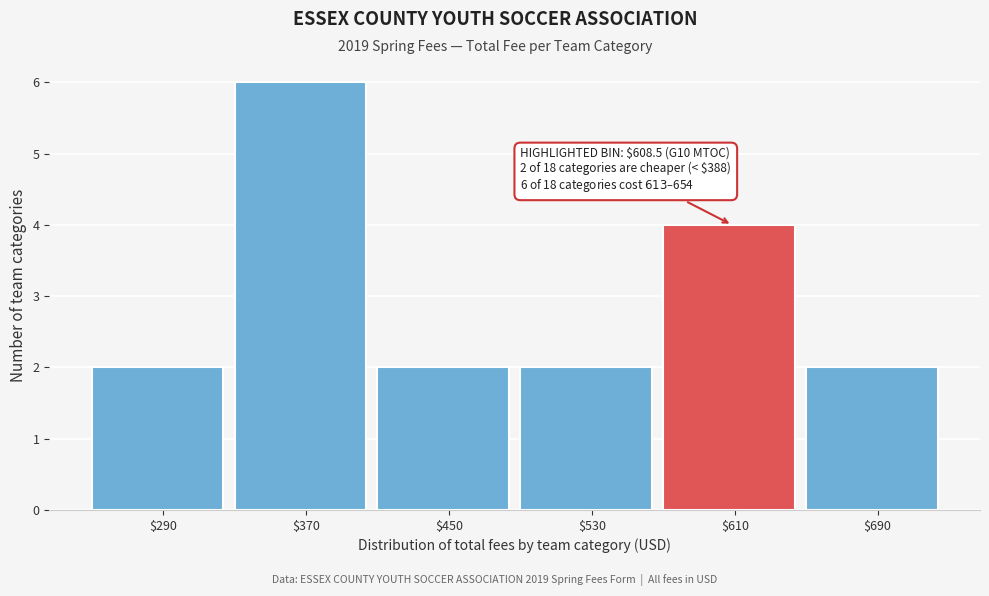

Over which range of the x-axis is the bar tallest?

330 to 410